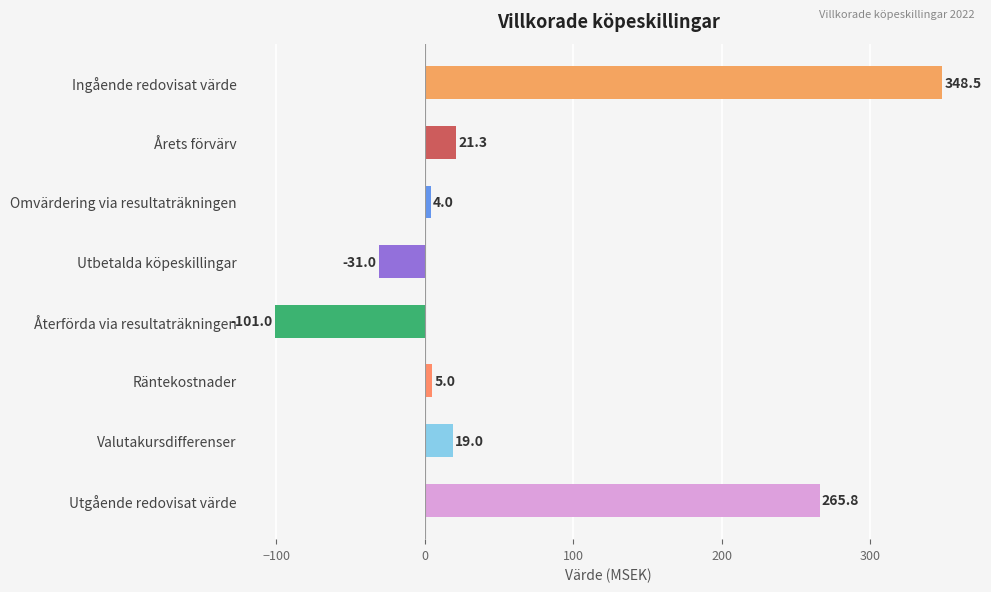

What is the sum of all values?

531.6